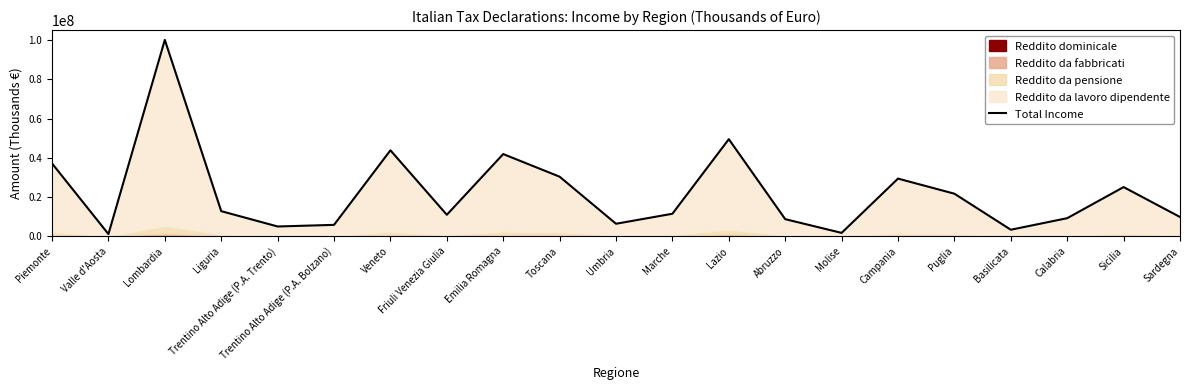

The value at Lombardia is 177831831. True or false?

False